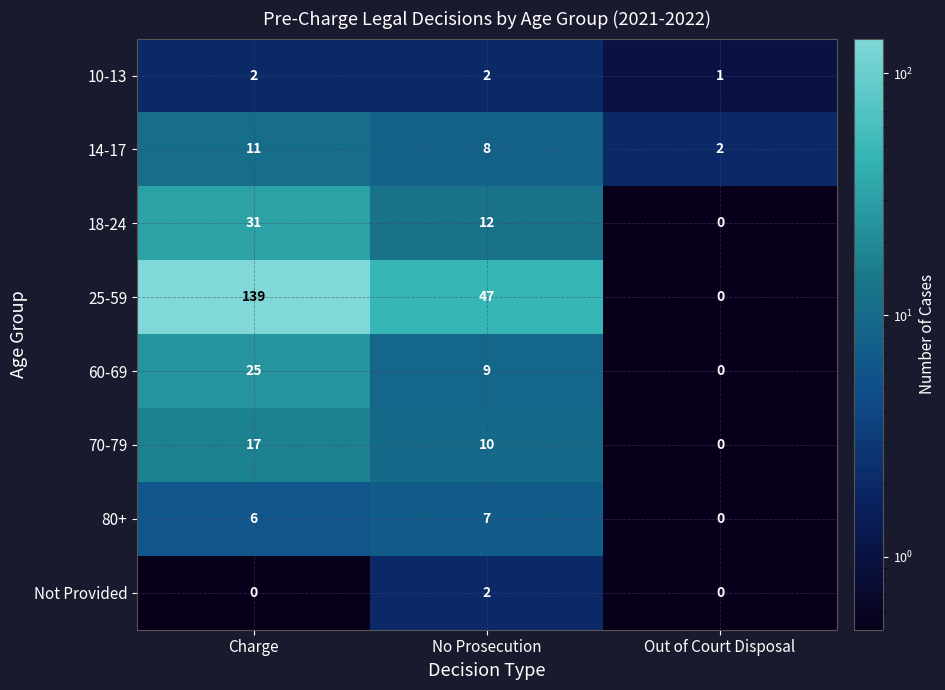

What is the sum of the 18-24 values at No Prosecution and Charge?

43